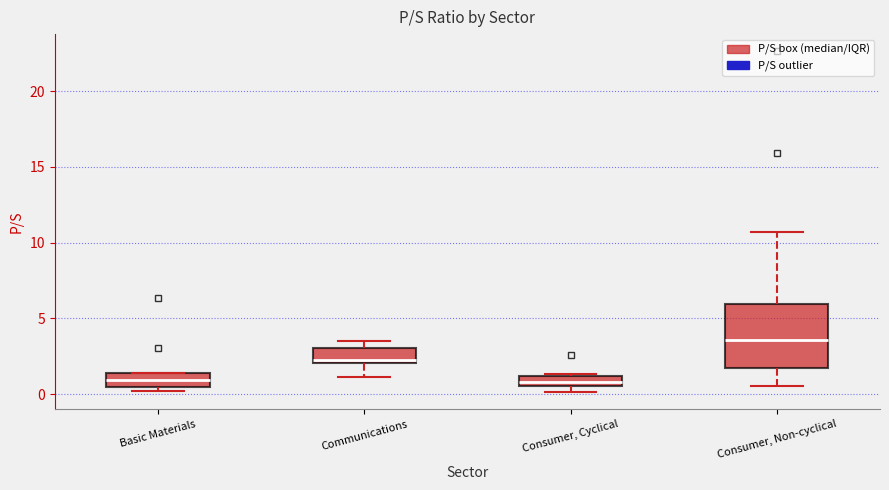

Comparing the boxes themselves (not the whiskers), which one is the tallest?

Consumer, Non-cyclical